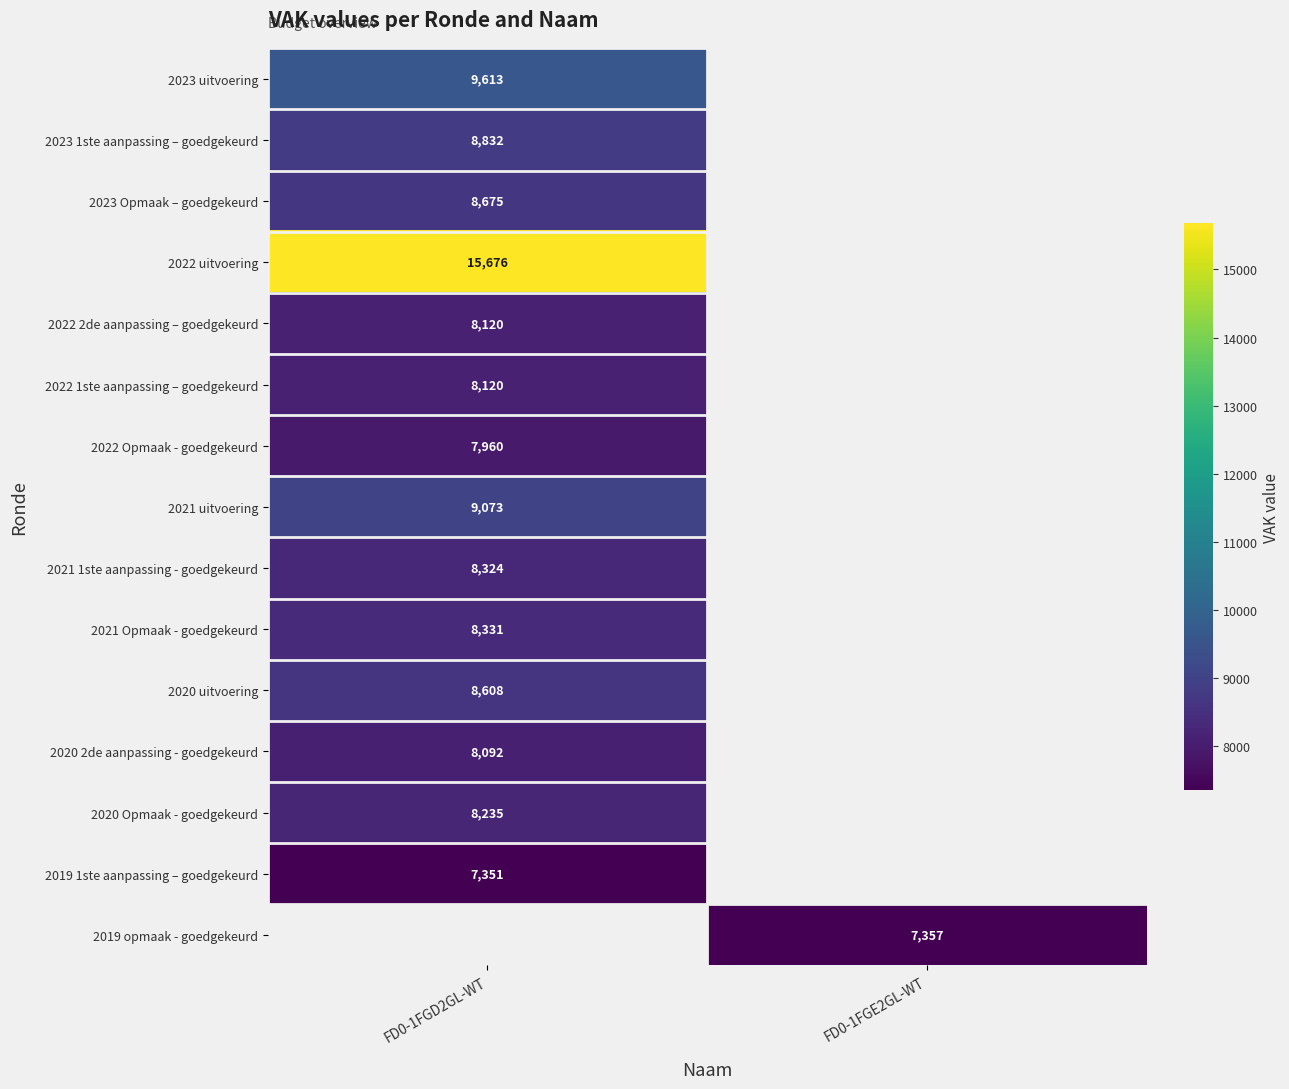

True or false: 2021 Opmaak - goedgekeurd has a value of 8331 at FD0-1FGD2GL-WT.

True